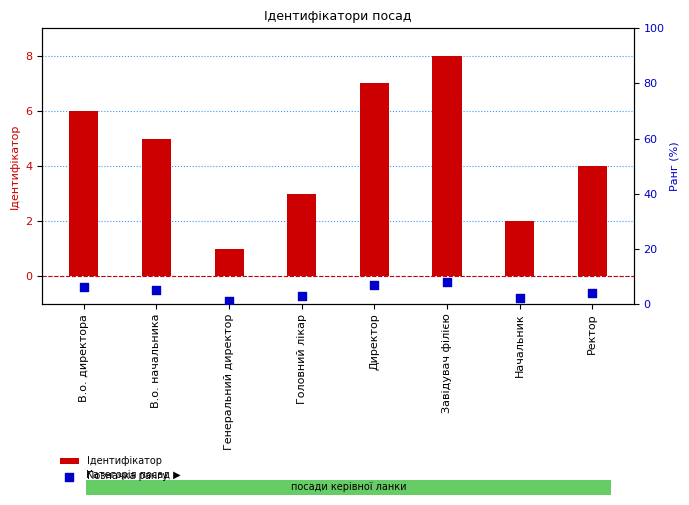

At which category is the sum across all series the highest?

Завідувач філією